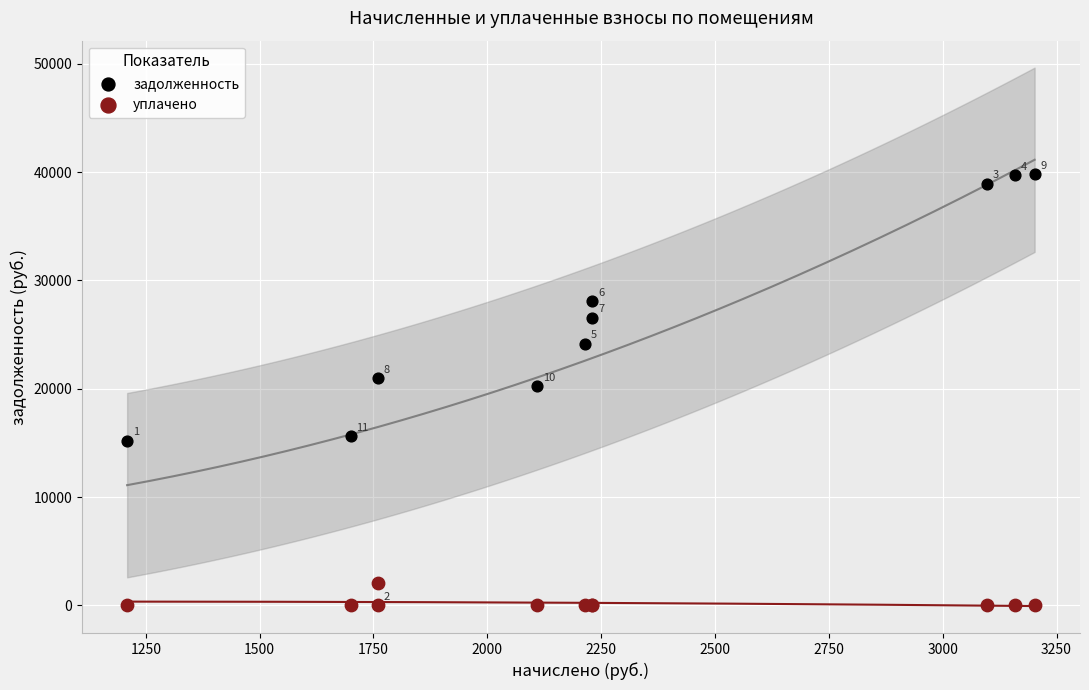

Which series has the widest spread of Y values?

задолженность